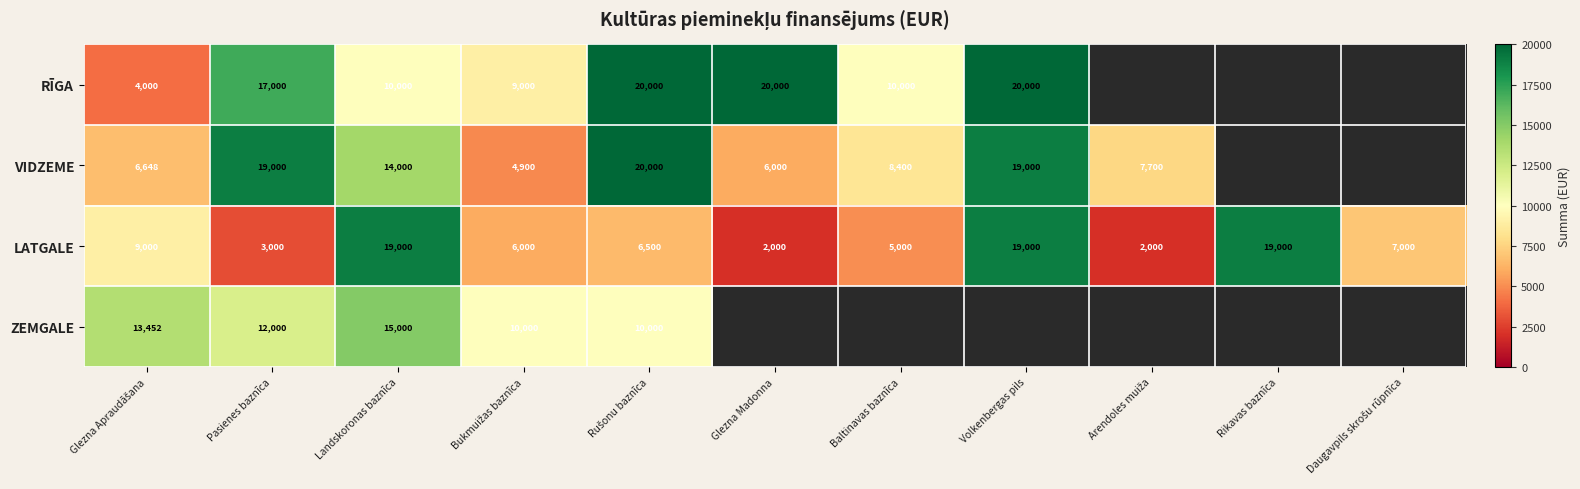

What is the average value of the LATGALE series?

8864